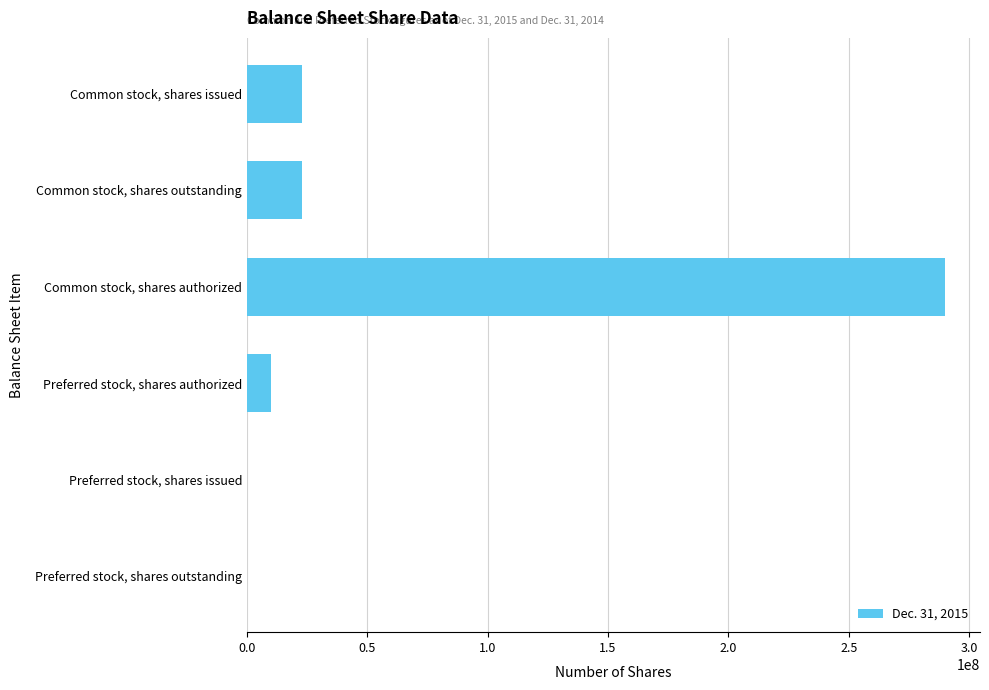

Between Preferred stock, shares authorized and Preferred stock, shares issued, which is larger?

Preferred stock, shares authorized